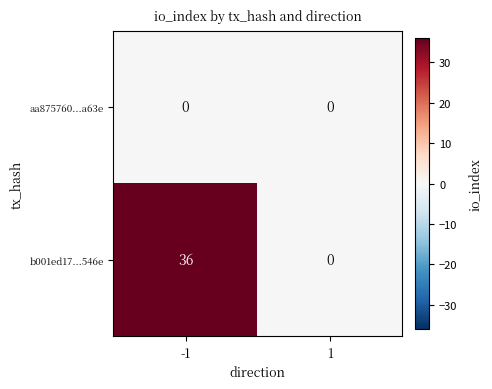

What is the spread (max minus min) of values at -1?

36